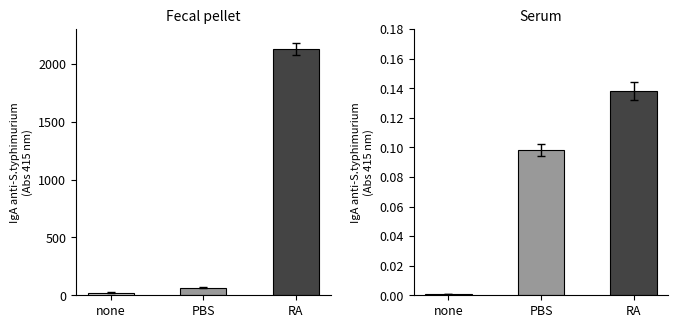

Is the value of שווי הוגן (אלפי ש"ח) at PBS greater than the value of שיעור מנכסי אפיק (%) at none?

Yes